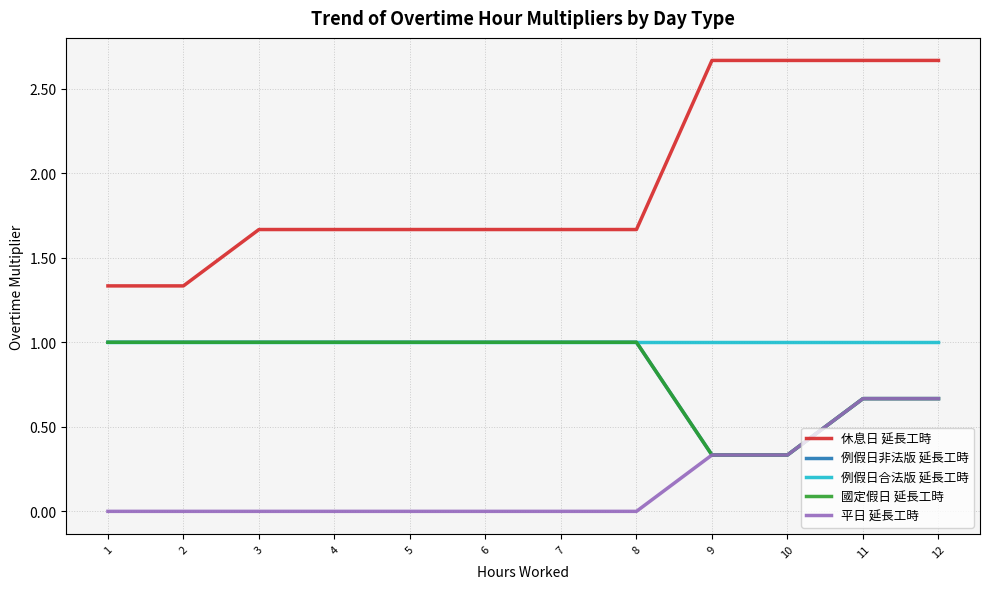

At how many categories does at least one series exceed 2?

4